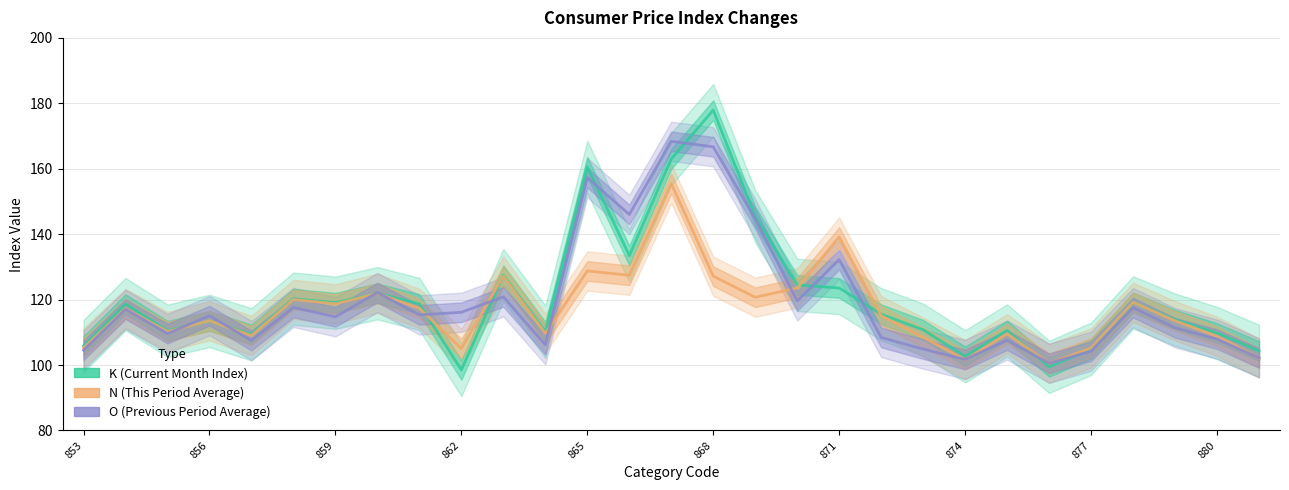

Read the N (This Period Average) value at 880.

108.8